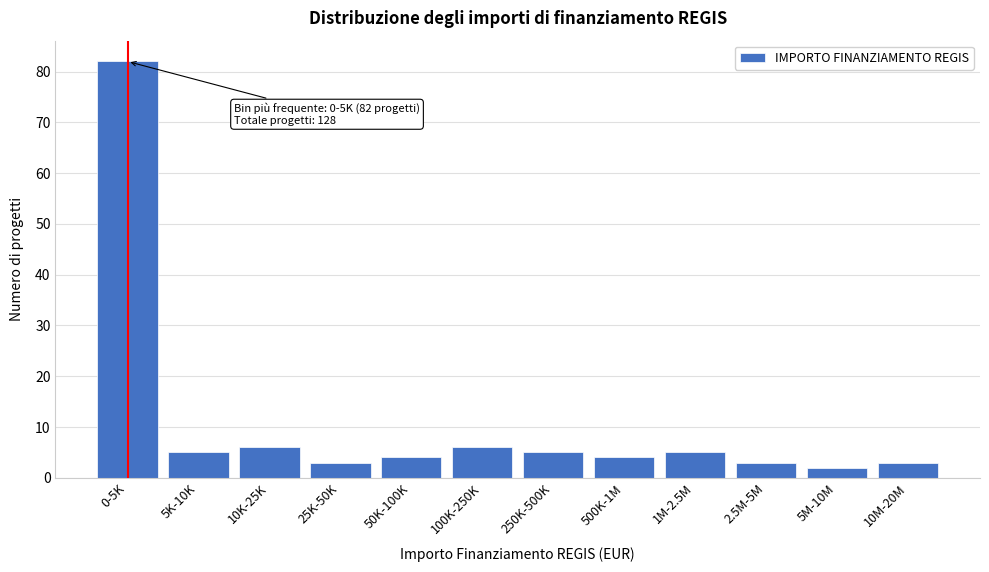

Reading left to right, transcribe all the data shown in this chart.

0-5K=82	5K-10K=5	10K-25K=6	25K-50K=3	50K-100K=4	100K-250K=6	250K-500K=5	500K-1M=4	1M-2.5M=5	2.5M-5M=3	5M-10M=2	10M-20M=3